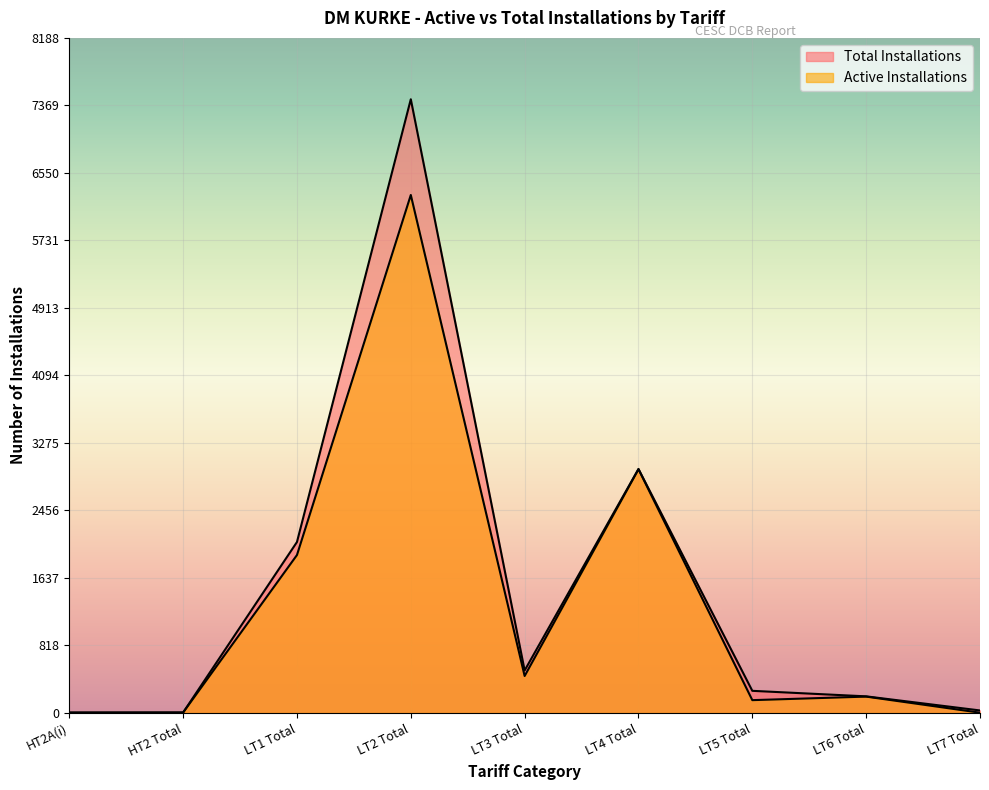

What is the greatest value displayed?

7444